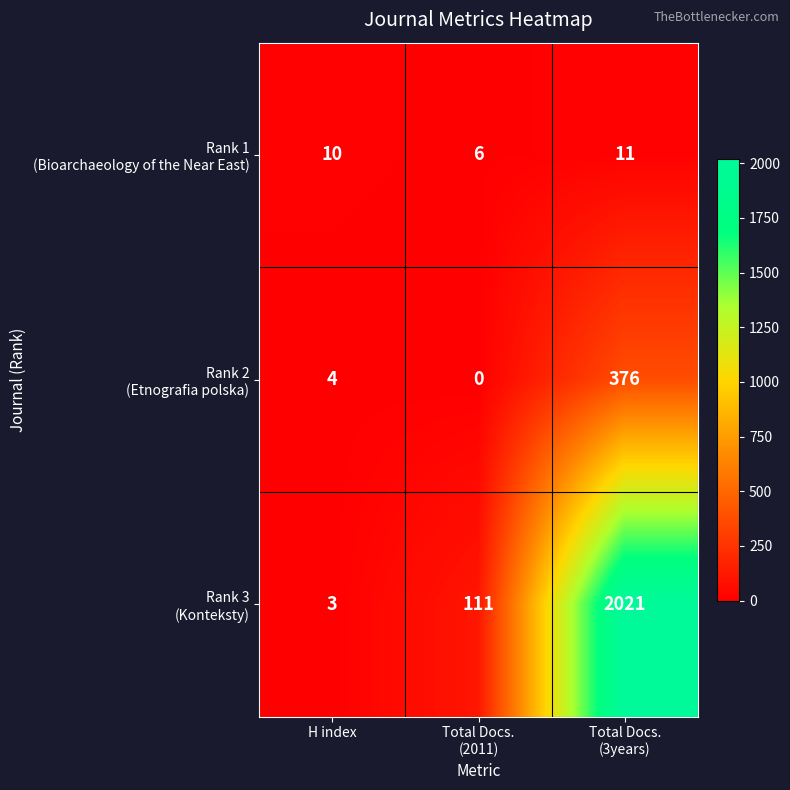

Which series has the largest total across all categories?

Rank 3 (Konteksty)